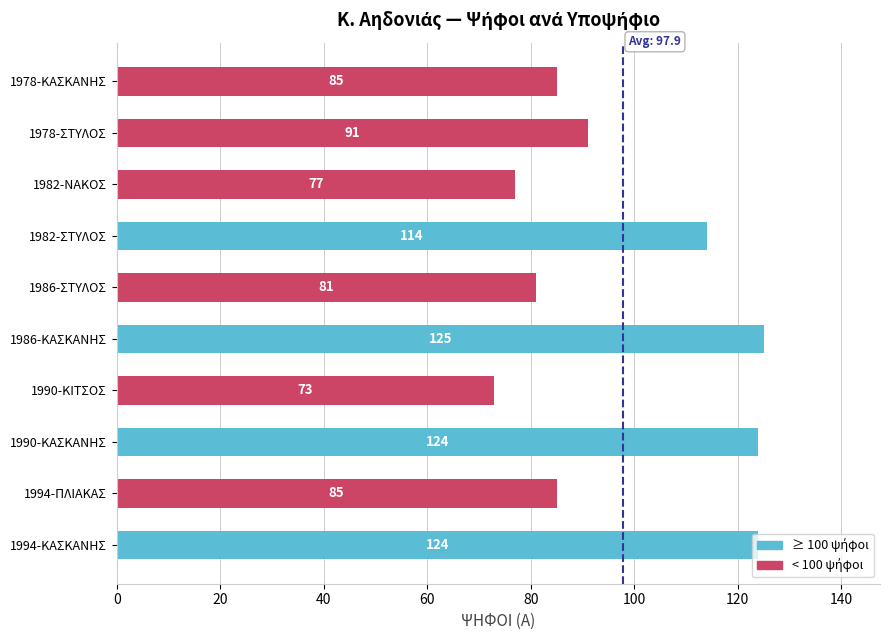

The chart shows a value of 135 at 1982-ΝΑΚΟΣ. True or false?

False